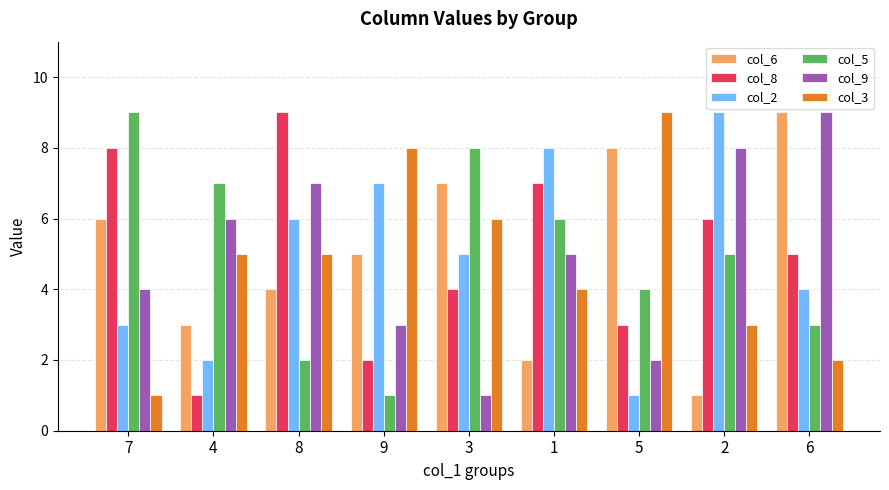

What is the difference between the col_2 values at 2 and 7?

6